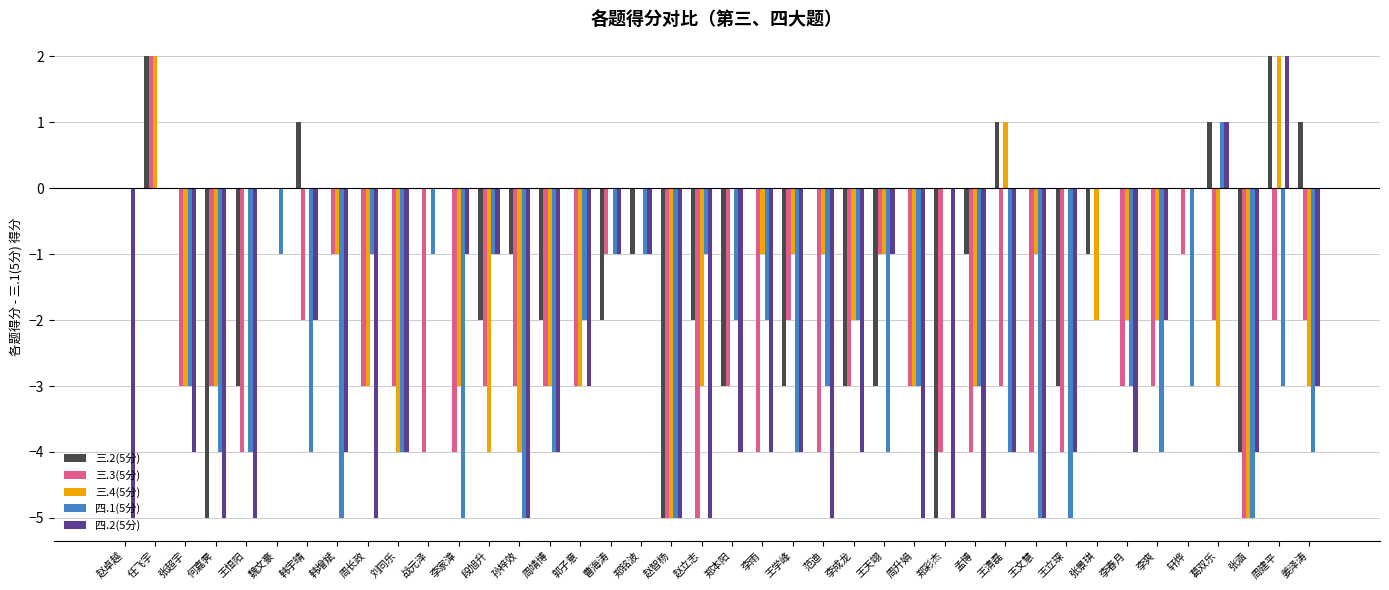

Is the value of 三.2(5分) at 王恒阳 greater than the value of 三.3(5分) at 战元泽?

Yes